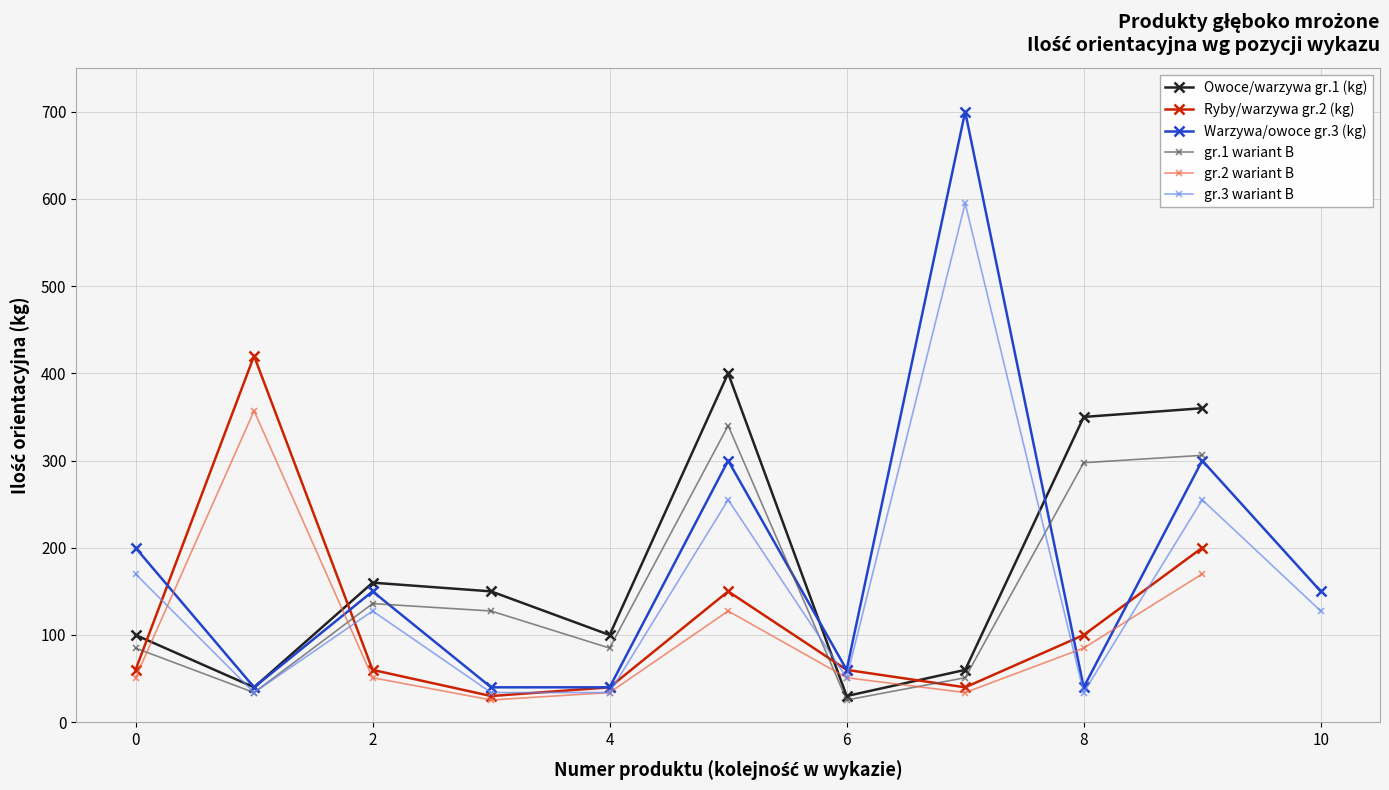

True or false: Wartość netto and Ilość orient. (kg) intersect in this chart.

False